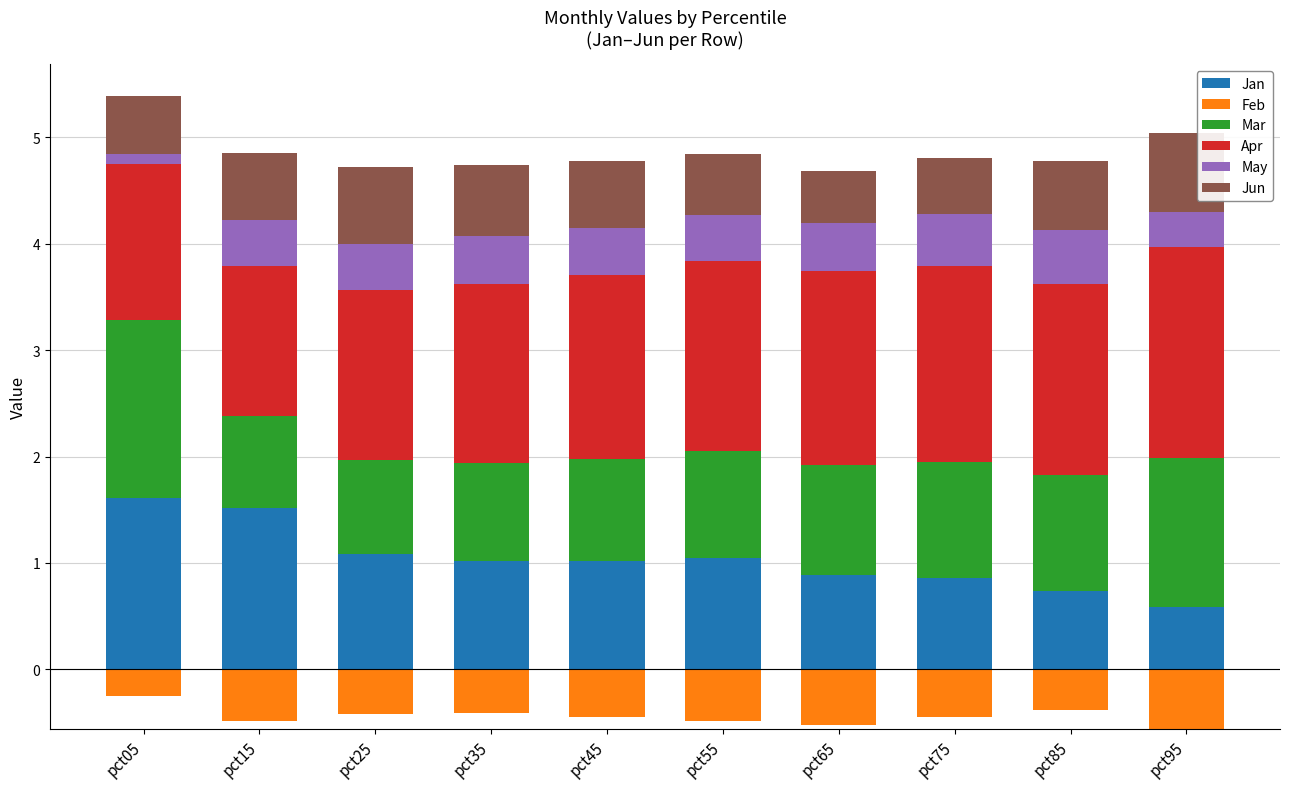

At which label does Mar first exceed 1?

pct05